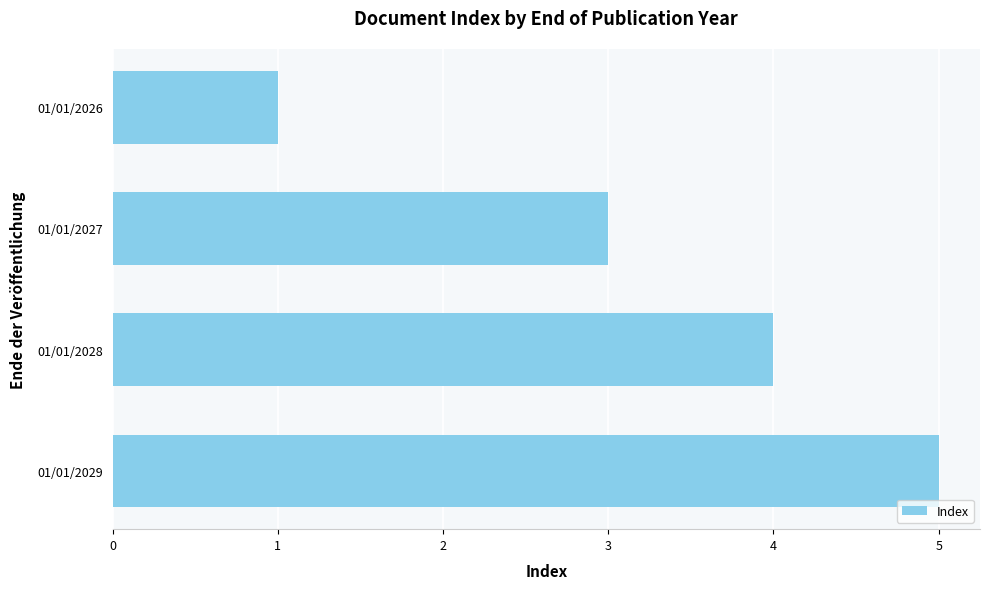

Approximately how many times larger is the value at 01/01/2028 compared to 01/01/2026?

4.0